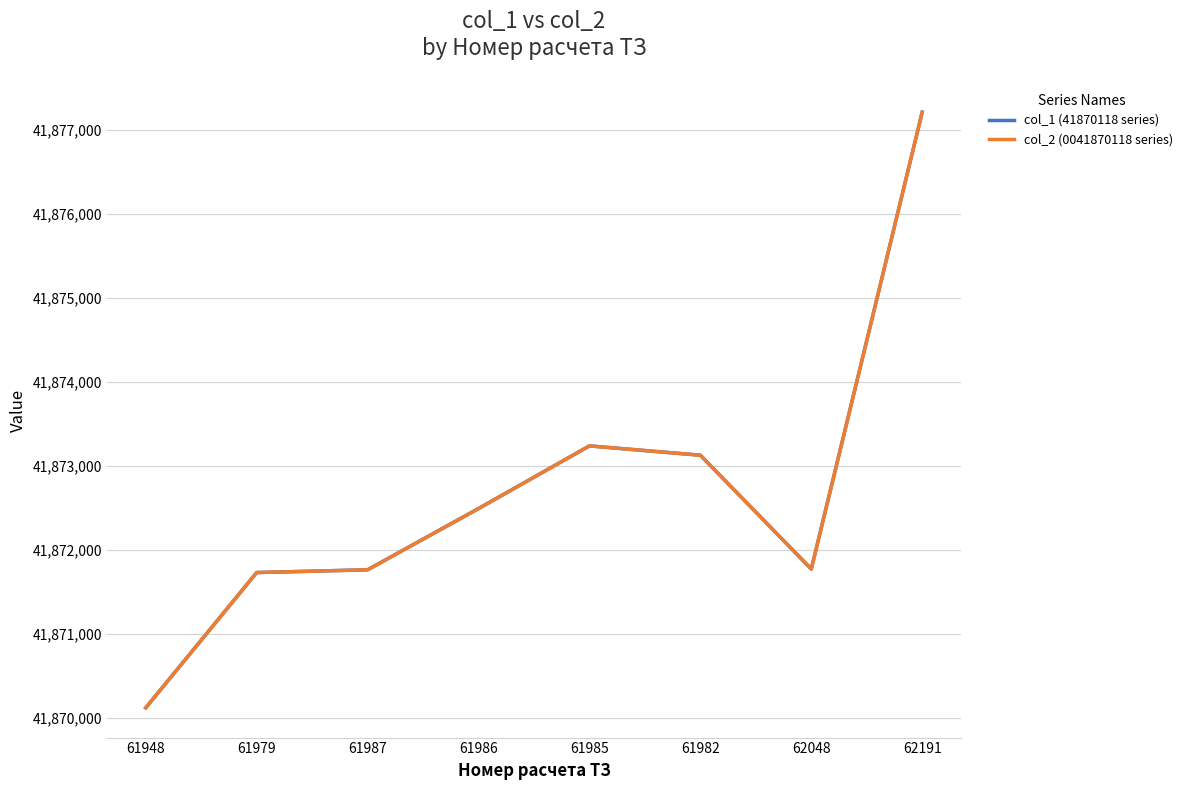

Does the chart have visible grid lines?

Yes